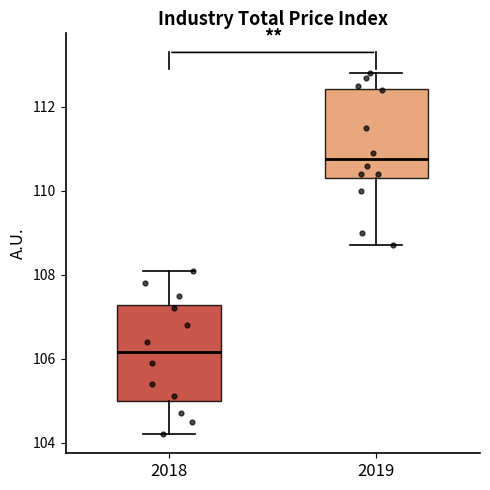

Reading left to right, transcribe this box plot: for each box, give where its median line is, the range the box spans, and where its two whiskers end, as read against the y-axis. The values are not printed on the chart, so give them approximately, as read against the axis.

2018: median 106.2, box 105.0 to 107.2, whiskers 104.2 to 108.2
2019: median 110.8, box 110.4 to 112.4, whiskers 108.8 to 112.8